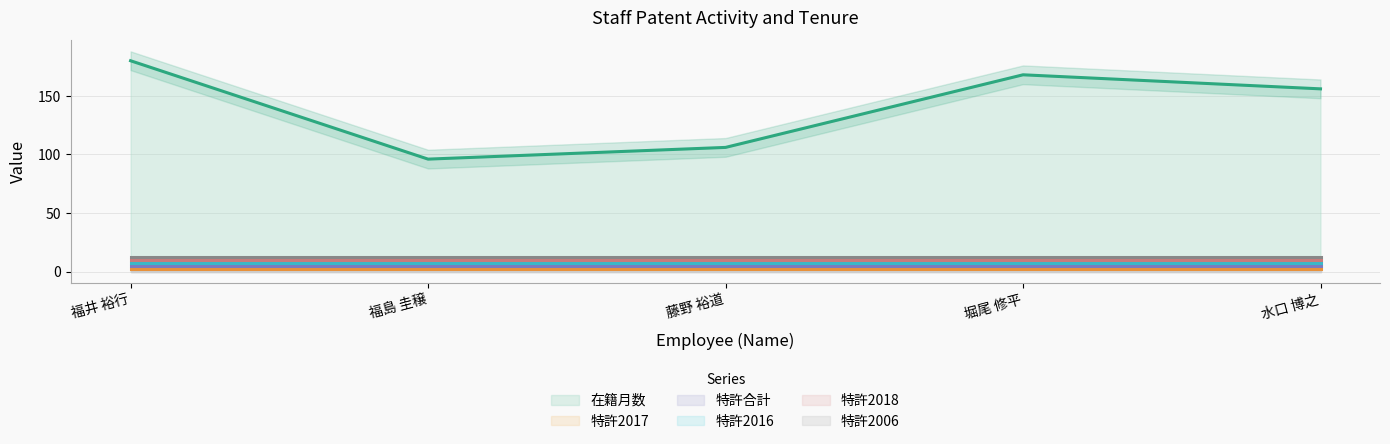

True or false: 特許2006 and 特許合計 intersect in this chart.

False